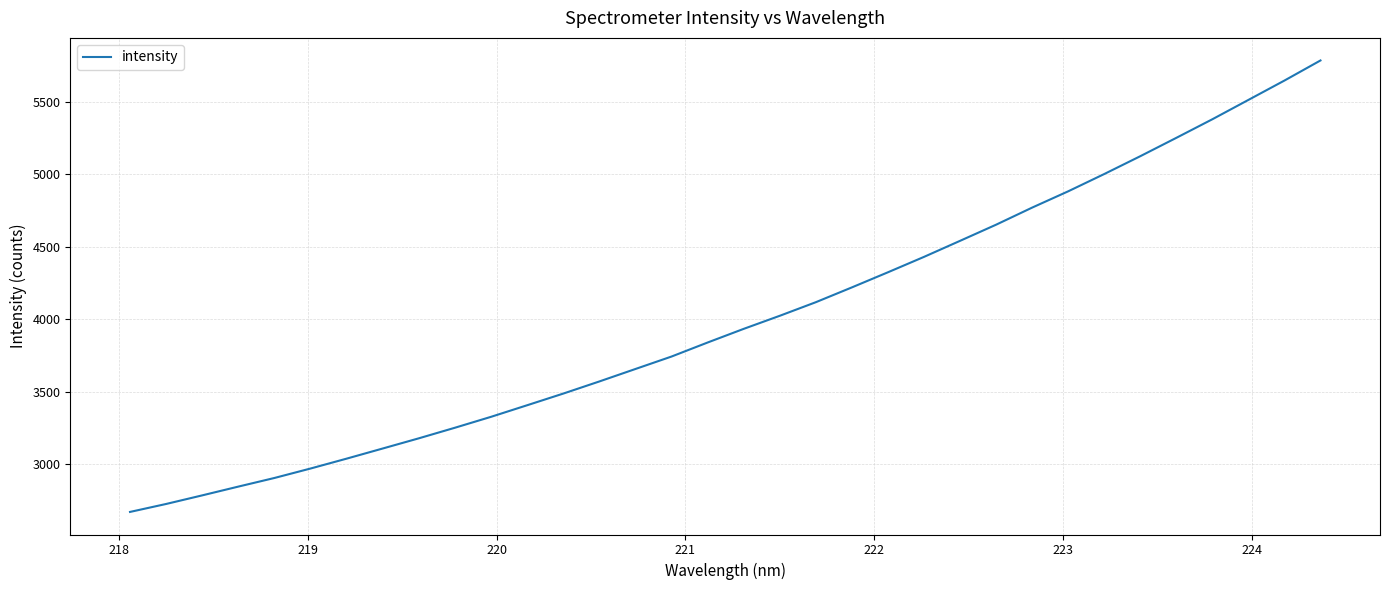

What is the minimum value shown in the chart?

2670.1